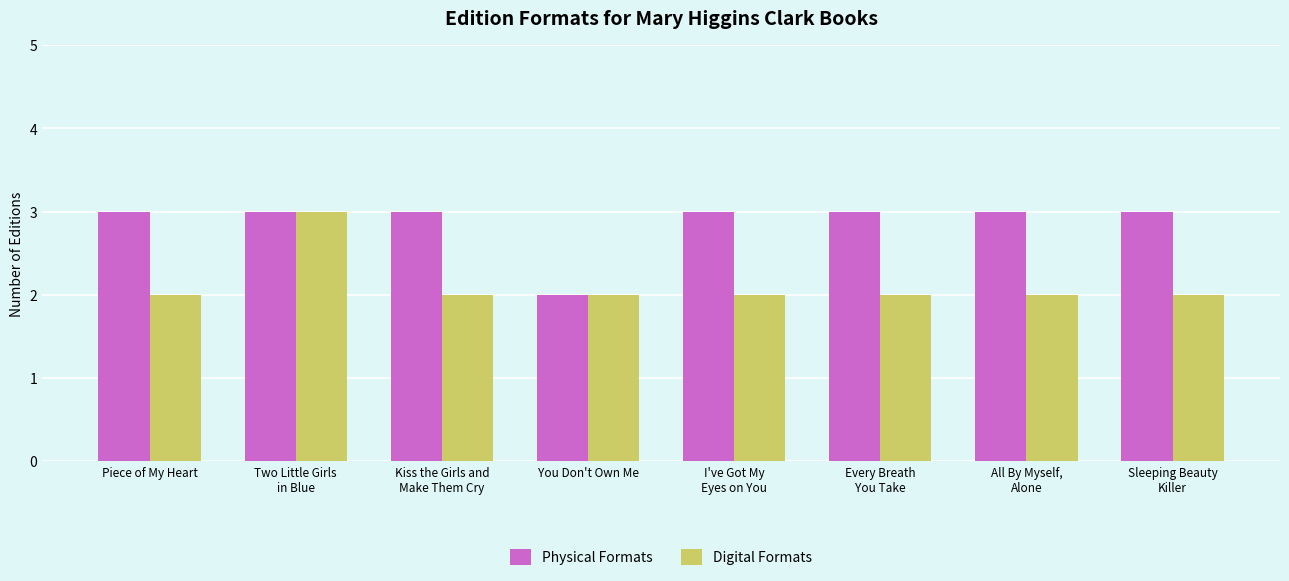

What is the greatest value displayed?

3